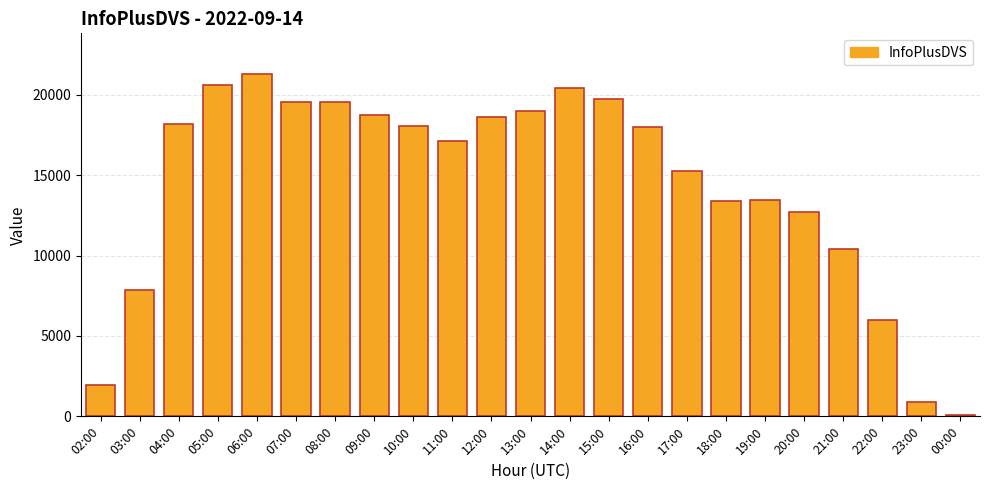

What is the approximate value at 09:00, to the nearest 10?

18750